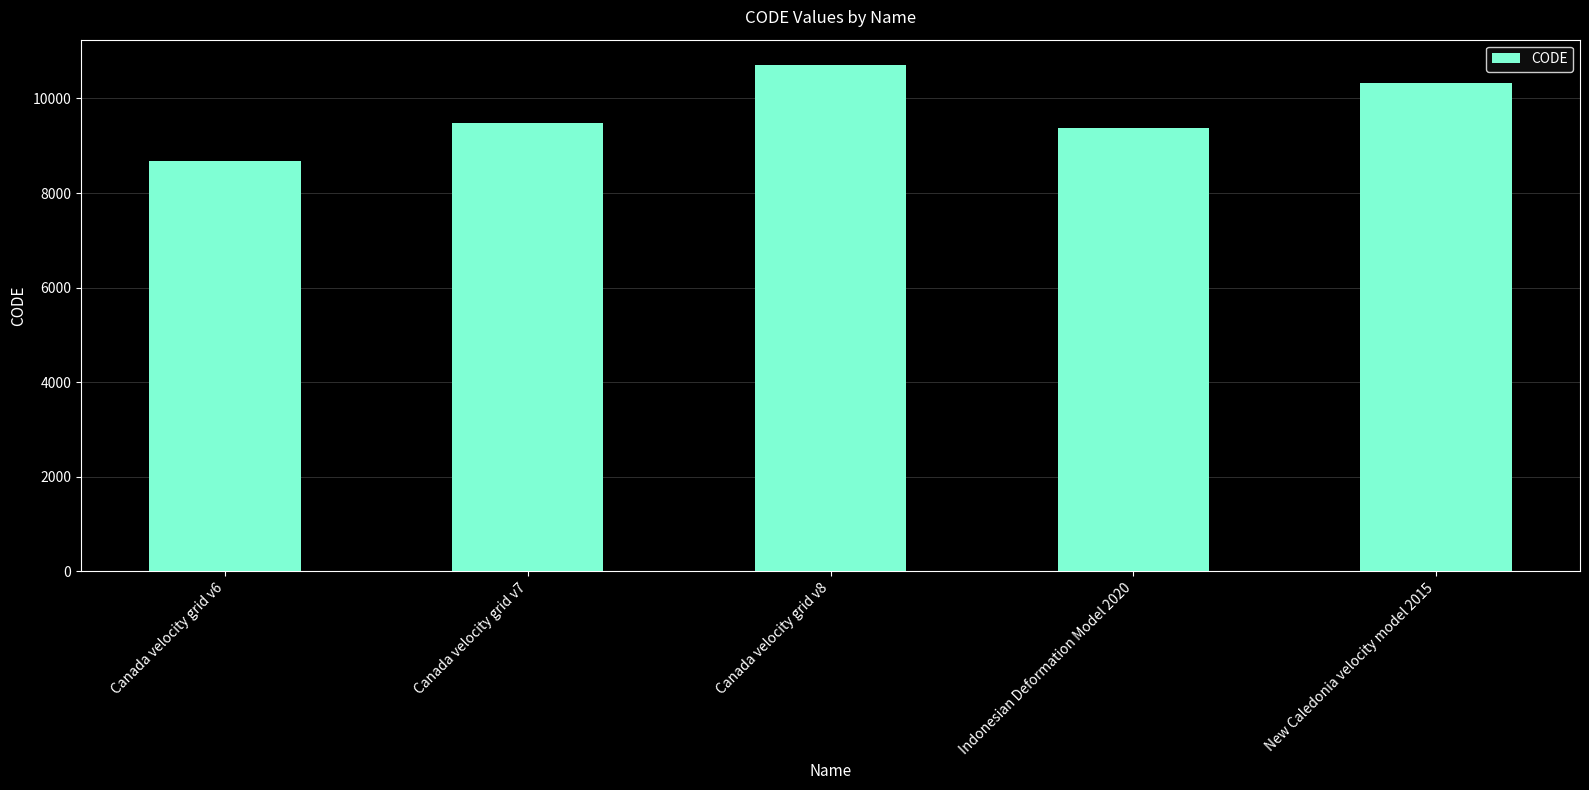

Reading left to right, extract all data points from this chart.

Canada velocity grid v6=8676	Canada velocity grid v7=9483	Canada velocity grid v8=10707	Indonesian Deformation Model 2020=9375	New Caledonia velocity model 2015=10323